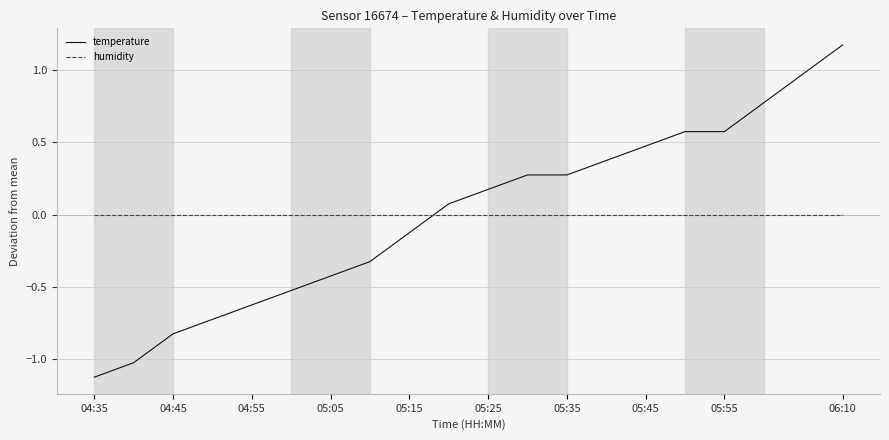

Which series has the largest range (max minus min)?

temperature